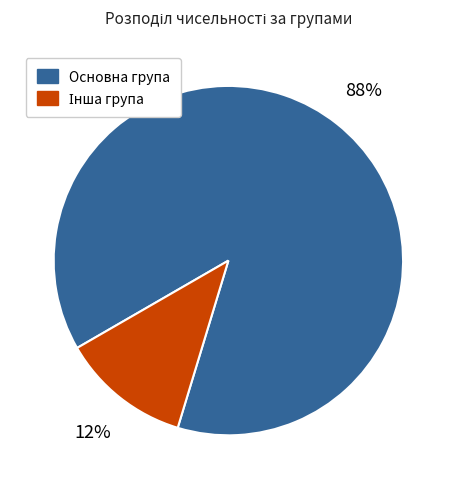

Is it true that Основна група is 88% of the pie?

True